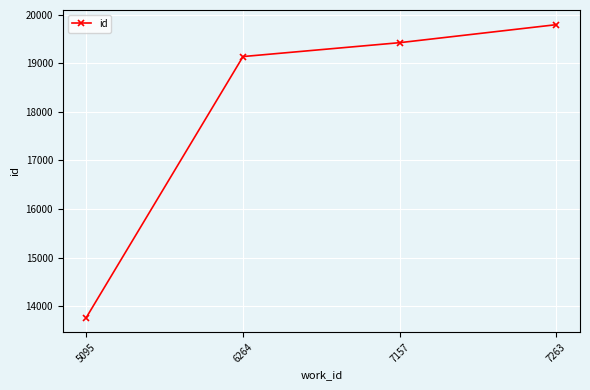

What is the average value?

18032